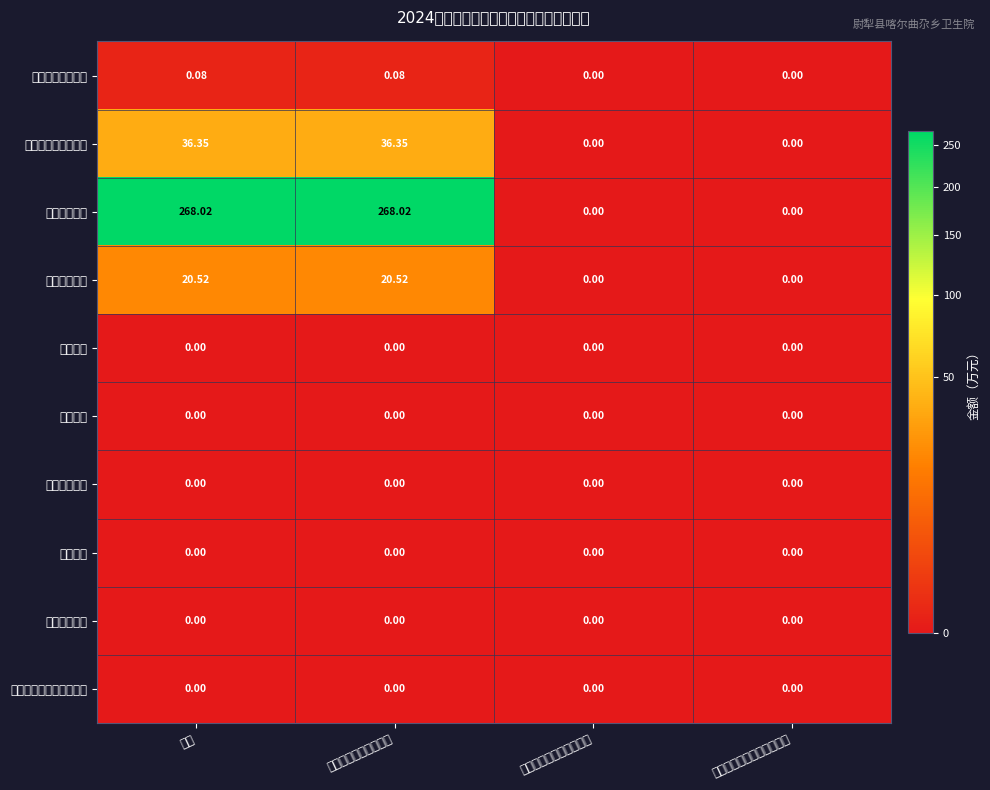

Reading left to right, list all the values displayed in this chart.

一般公共服务支出: 小计=0.1	一般公共预算财政拨款=0.1	政府性基金预算财政拨款=0.0	国有资本经营预算财政拨款=0.0
社会保障和就业支出: 小计=36.4	一般公共预算财政拨款=36.4	政府性基金预算财政拨款=0.0	国有资本经营预算财政拨款=0.0
卫生健康支出: 小计=268.0	一般公共预算财政拨款=268.0	政府性基金预算财政拨款=0.0	国有资本经营预算财政拨款=0.0
住房保障支出: 小计=20.5	一般公共预算财政拨款=20.5	政府性基金预算财政拨款=0.0	国有资本经营预算财政拨款=0.0
外交支出: 小计=0.0	一般公共预算财政拨款=0.0	政府性基金预算财政拨款=0.0	国有资本经营预算财政拨款=0.0
国防支出: 小计=0.0	一般公共预算财政拨款=0.0	政府性基金预算财政拨款=0.0	国有资本经营预算财政拨款=0.0
公共安全支出: 小计=0.0	一般公共预算财政拨款=0.0	政府性基金预算财政拨款=0.0	国有资本经营预算财政拨款=0.0
教育支出: 小计=0.0	一般公共预算财政拨款=0.0	政府性基金预算财政拨款=0.0	国有资本经营预算财政拨款=0.0
科学技术支出: 小计=0.0	一般公共预算财政拨款=0.0	政府性基金预算财政拨款=0.0	国有资本经营预算财政拨款=0.0
文化旅游体育与传媒支出: 小计=0.0	一般公共预算财政拨款=0.0	政府性基金预算财政拨款=0.0	国有资本经营预算财政拨款=0.0